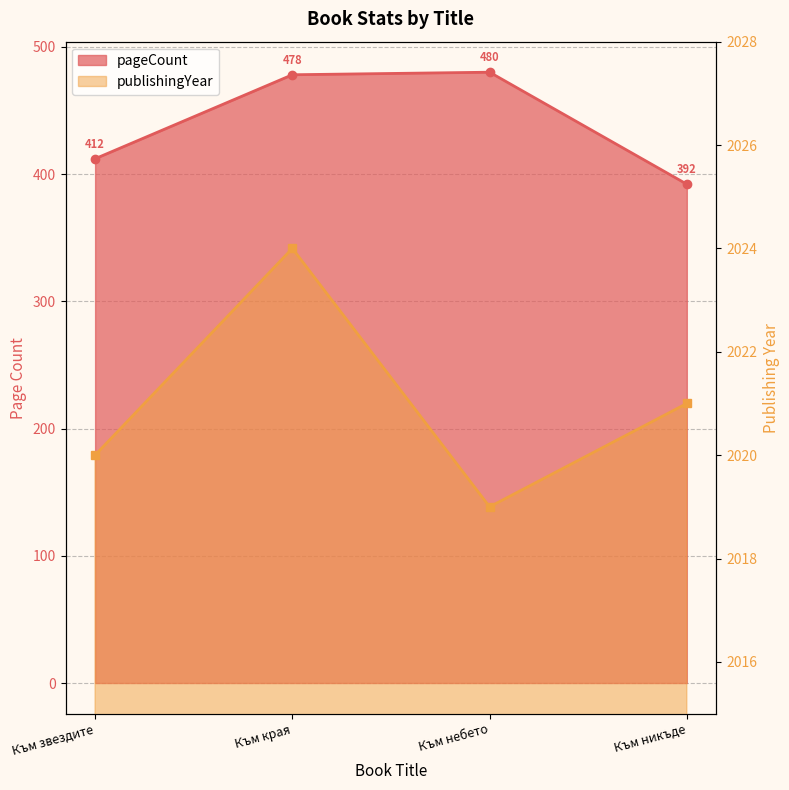

Which series has the widest spread of values?

pageCount